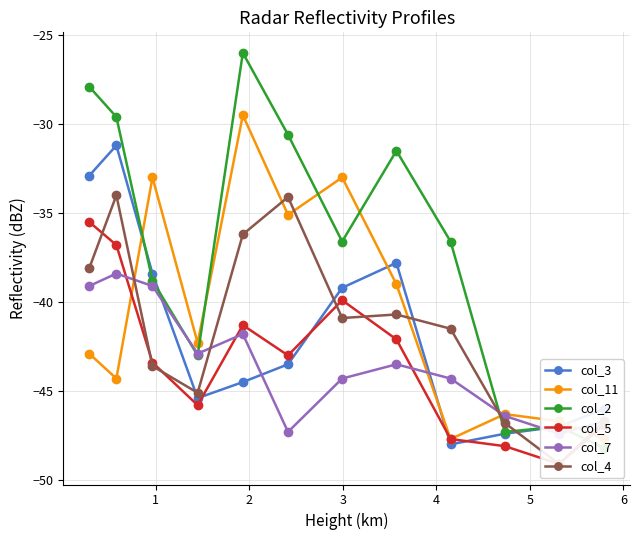

What is the maximum value for col_3?

-31.2